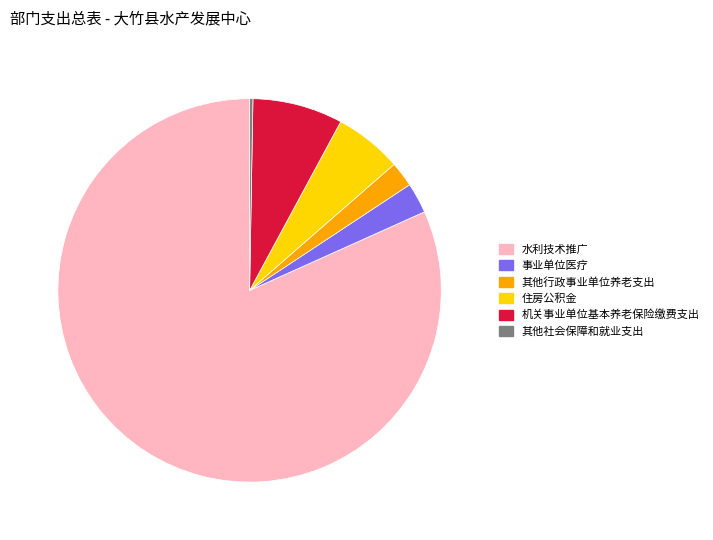

Which slice is the largest?

水利技术推广